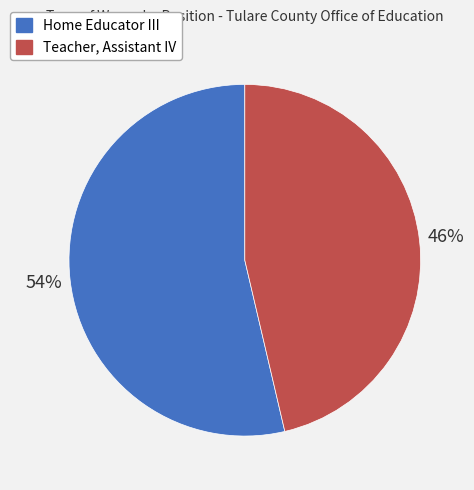

Is the sum of Teacher, Assistant IV and Home Educator III greater than half?

Yes